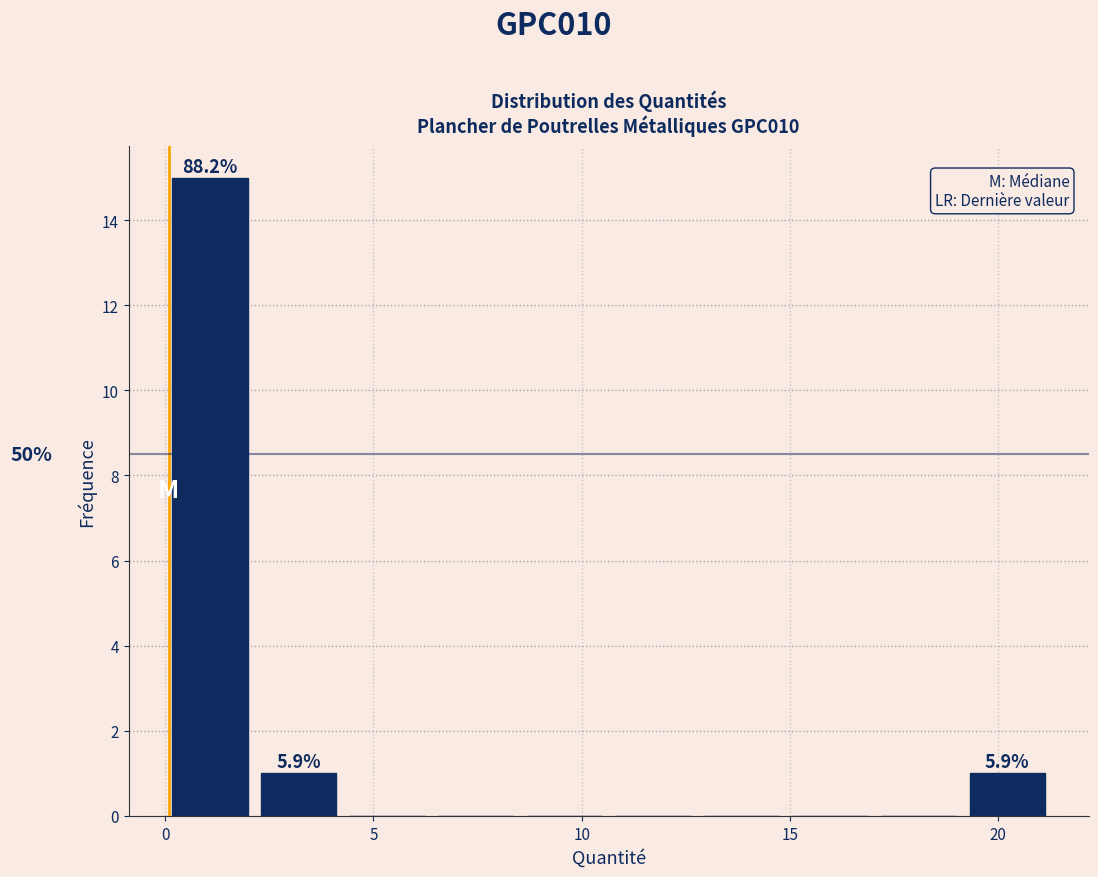

Which range on the x-axis has the tallest bar?

0.0 to 2.0